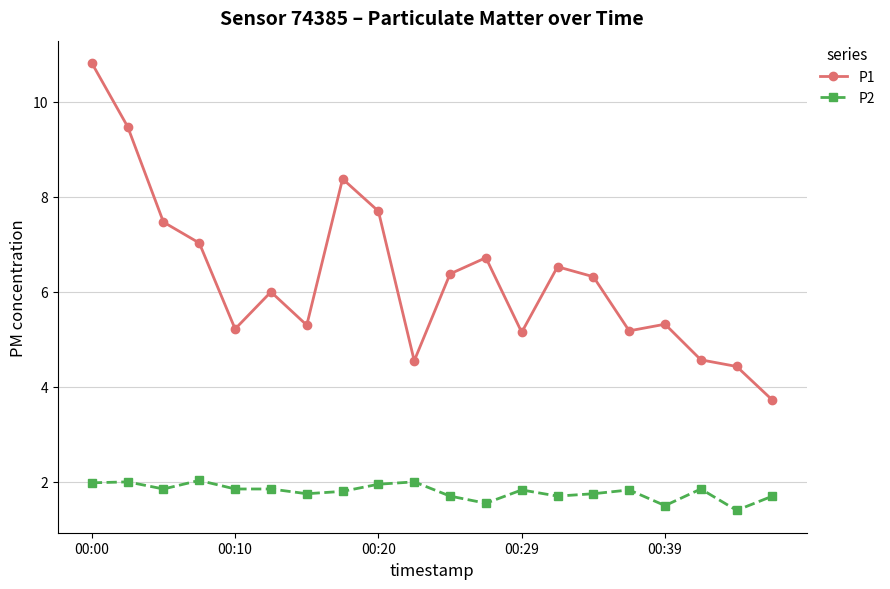

True or false: P2 and P1 cross at least once.

False